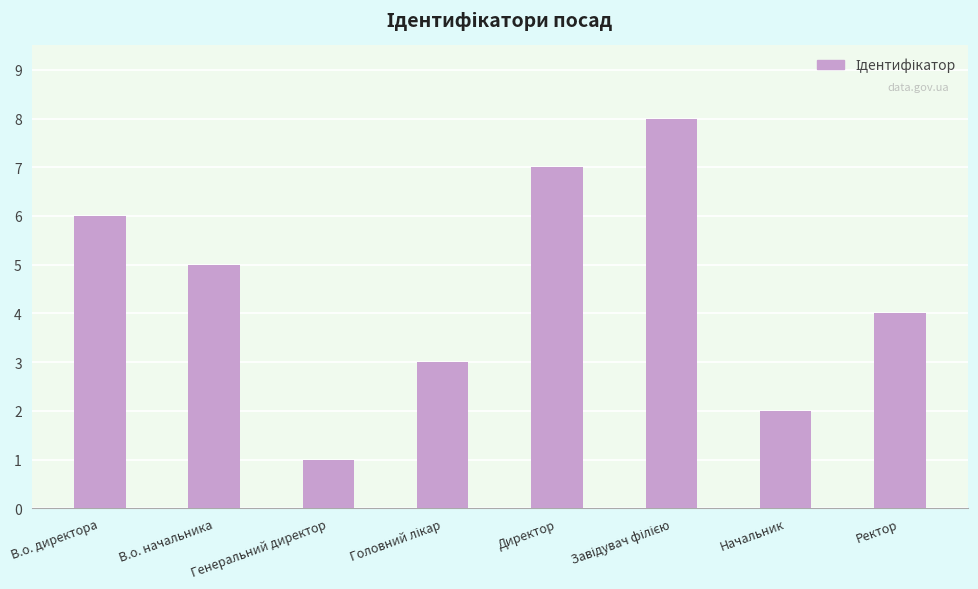

What is the ratio of the value at Ректор to the value at В.о. директора?

0.7